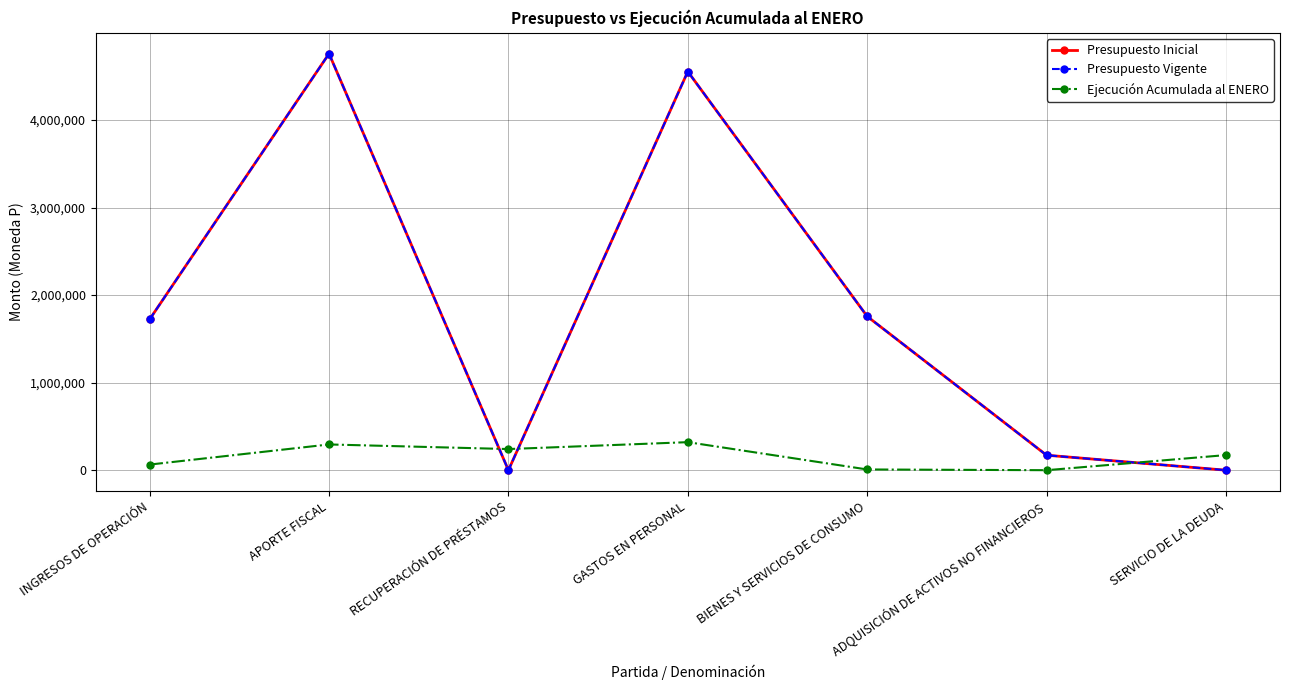

What is the maximum value for Presupuesto Inicial?

4758152